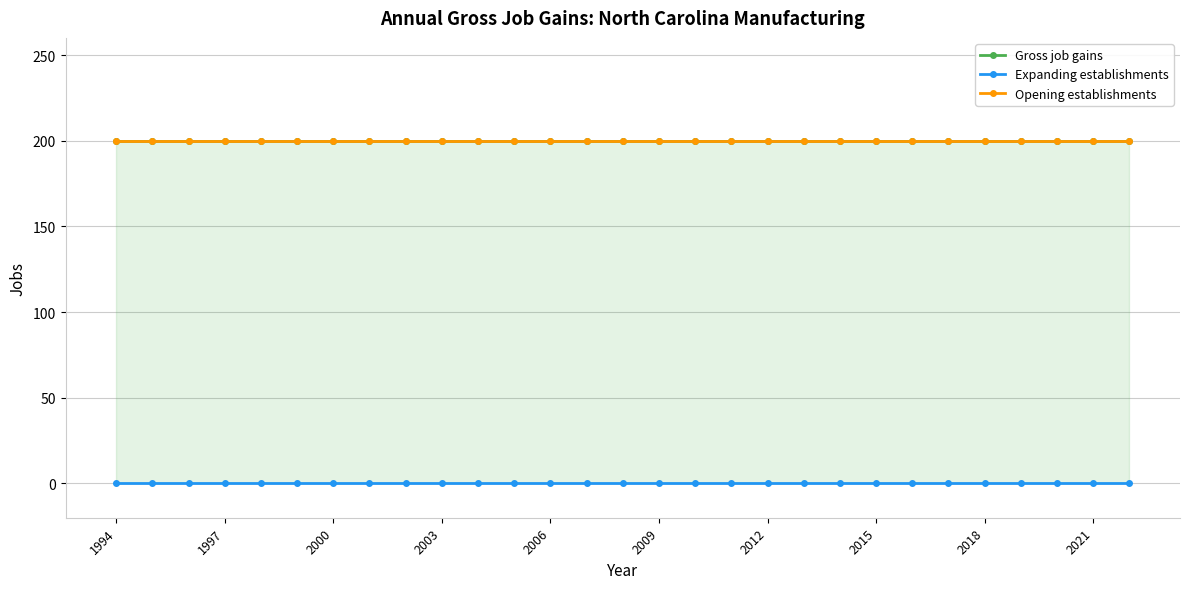

How many data points does each series have?

29